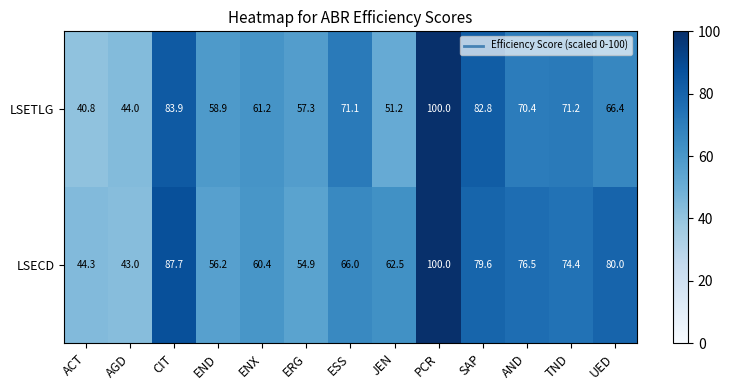

What is the minimum value shown in the chart?

40.8